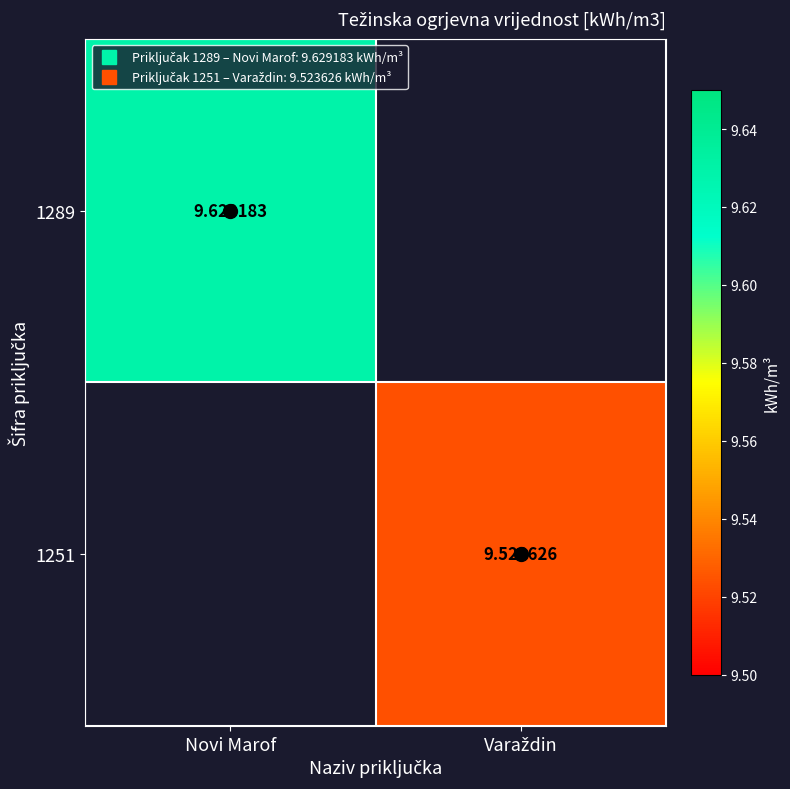

How many distinct data groups are displayed?

2